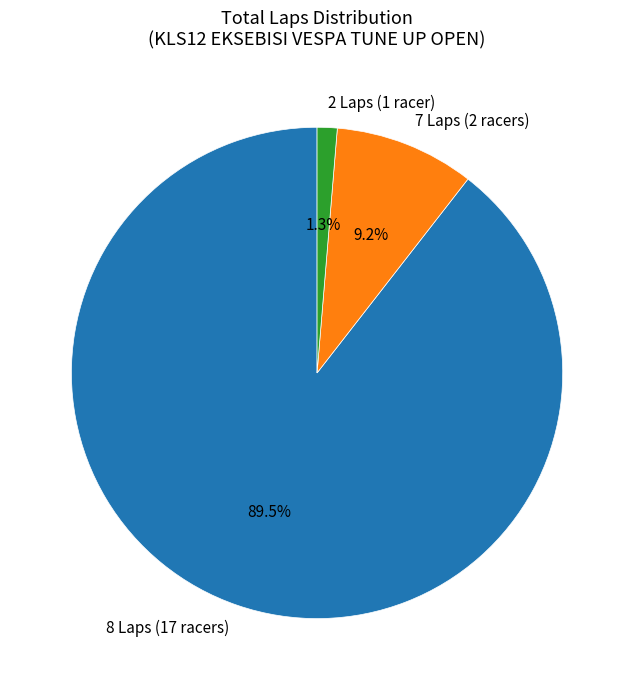

What portion of the pie excludes 8 Laps (17 racers)?

10.5%